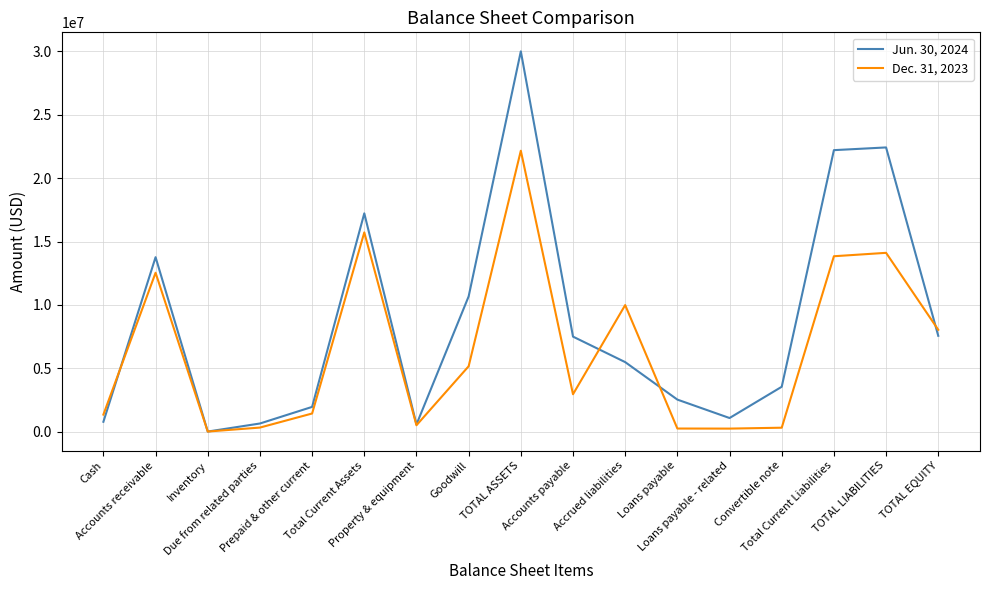

At TOTAL ASSETS, list the series in order from largest to smallest.

Jun. 30, 2024, Dec. 31, 2023